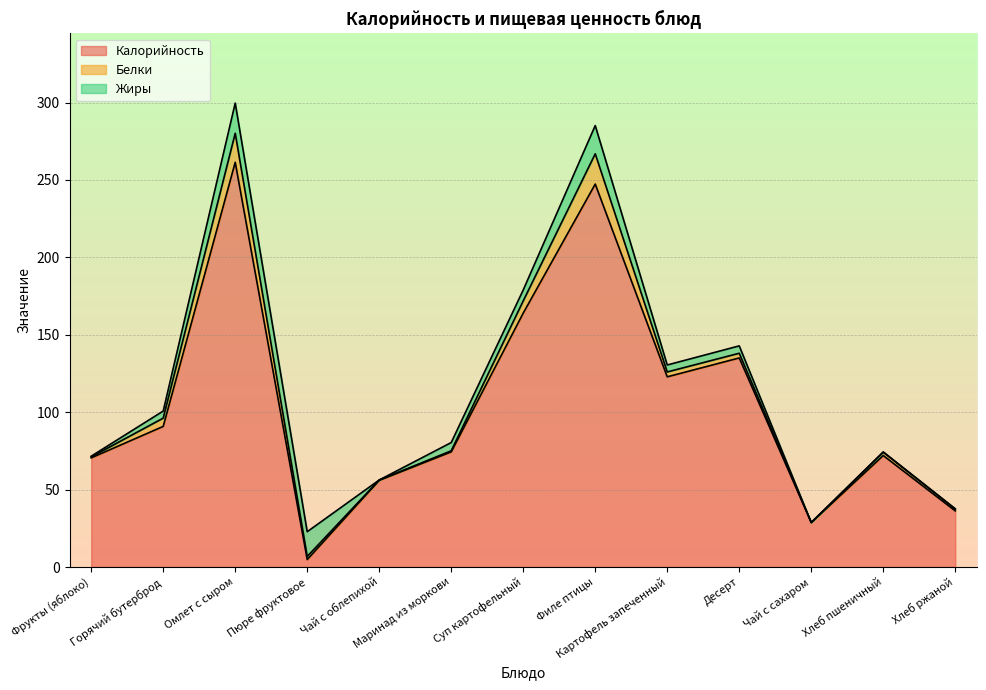

At which label does Калорийность reach its peak?

Омлет с сыром